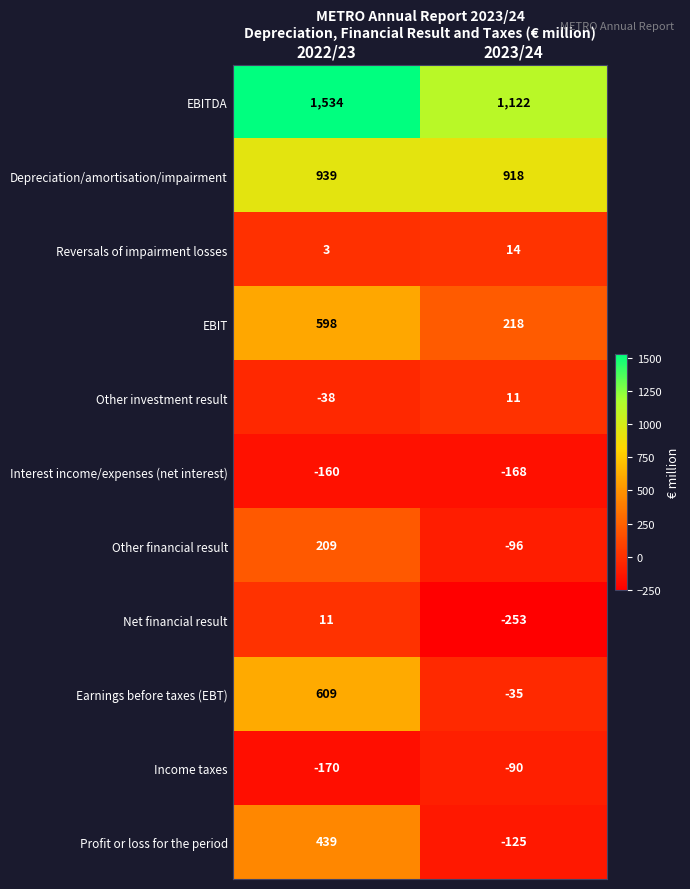

At how many categories does at least one series exceed 193?

2